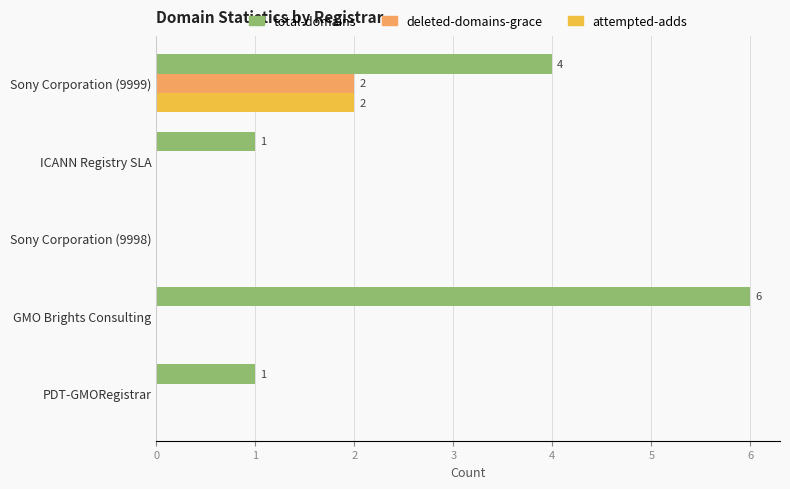

How many categories are shown in the chart?

5